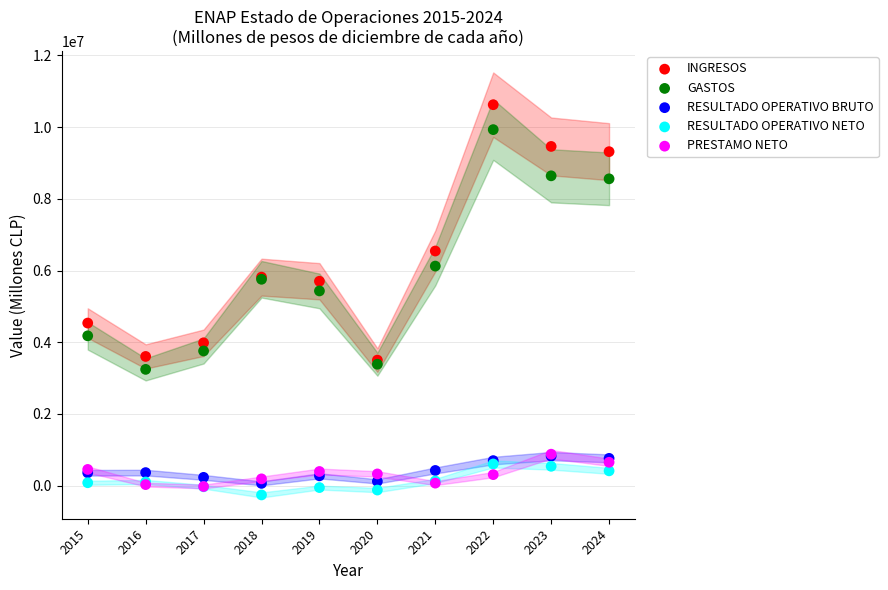

In the INGRESOS series, what Y value is closest to 7063295?

6544102.2